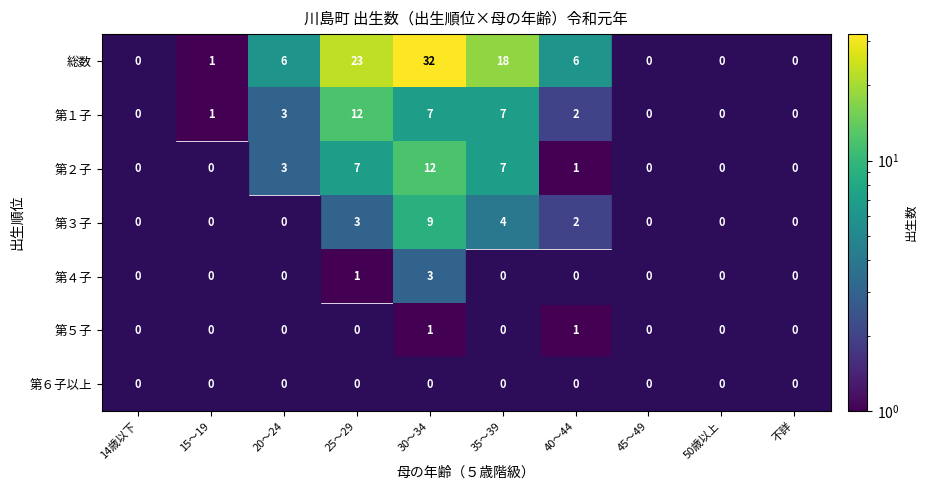

Which category has the highest value across all series?

30～34